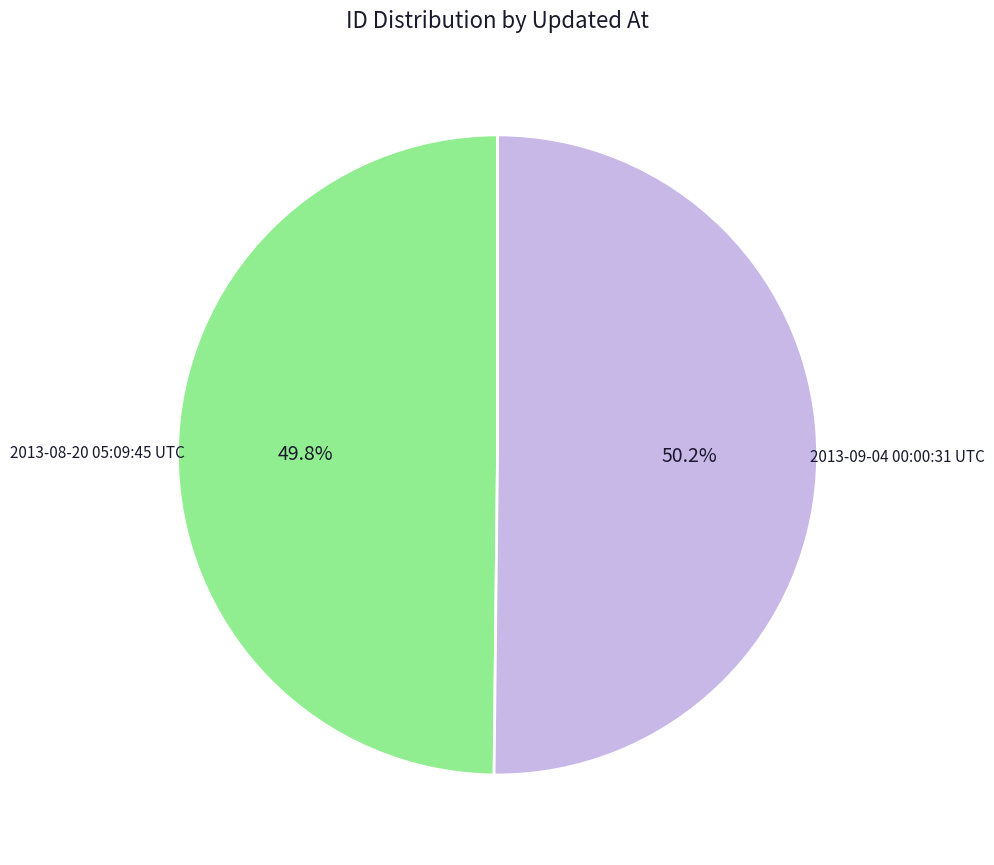

True or false: 2013-08-20 05:09:45 UTC accounts for 37% of the total.

False